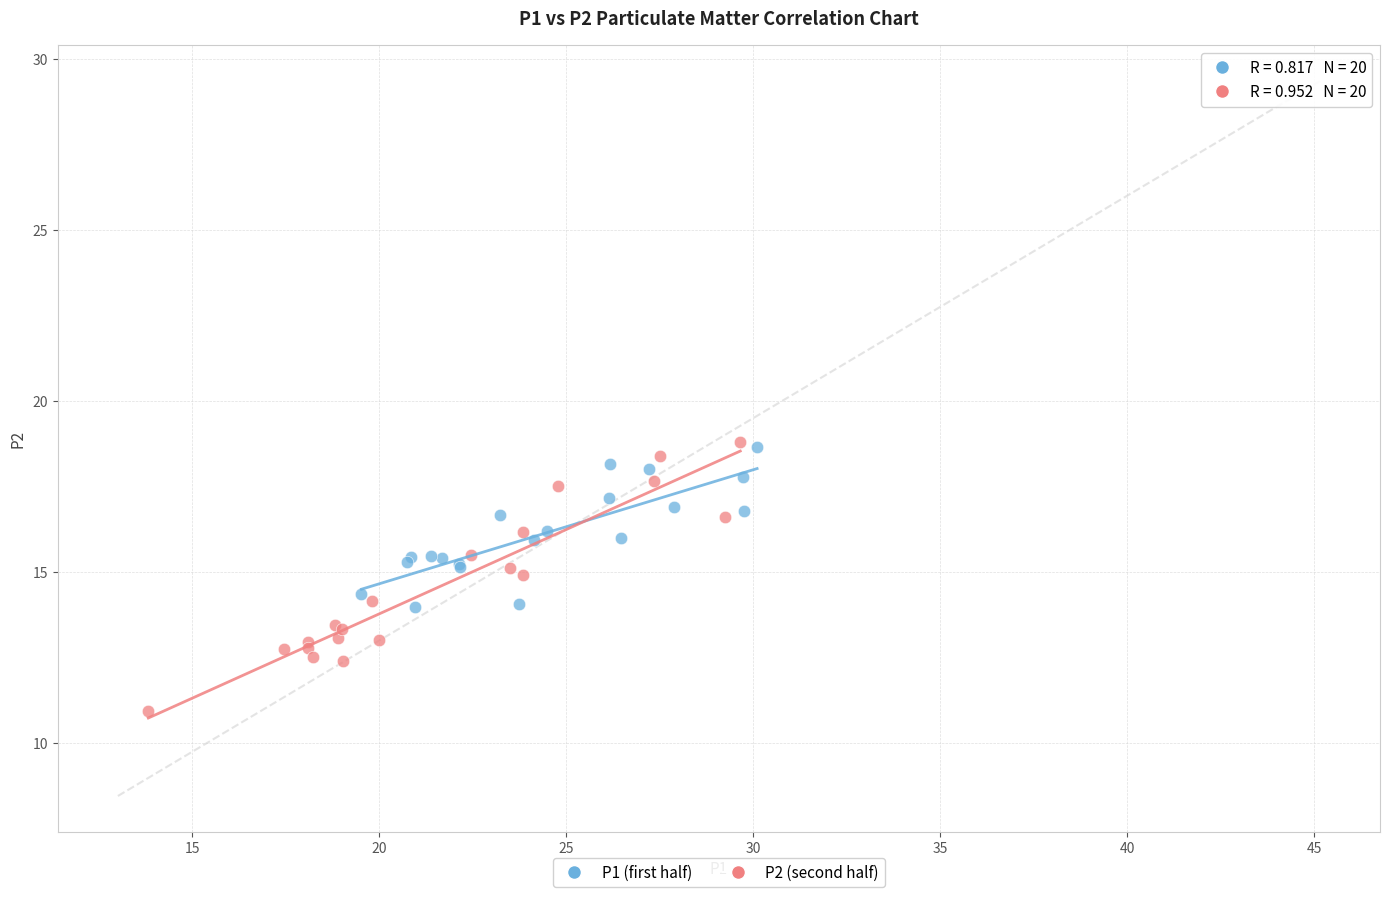

Which series has the widest spread of Y values?

P2 (second half)